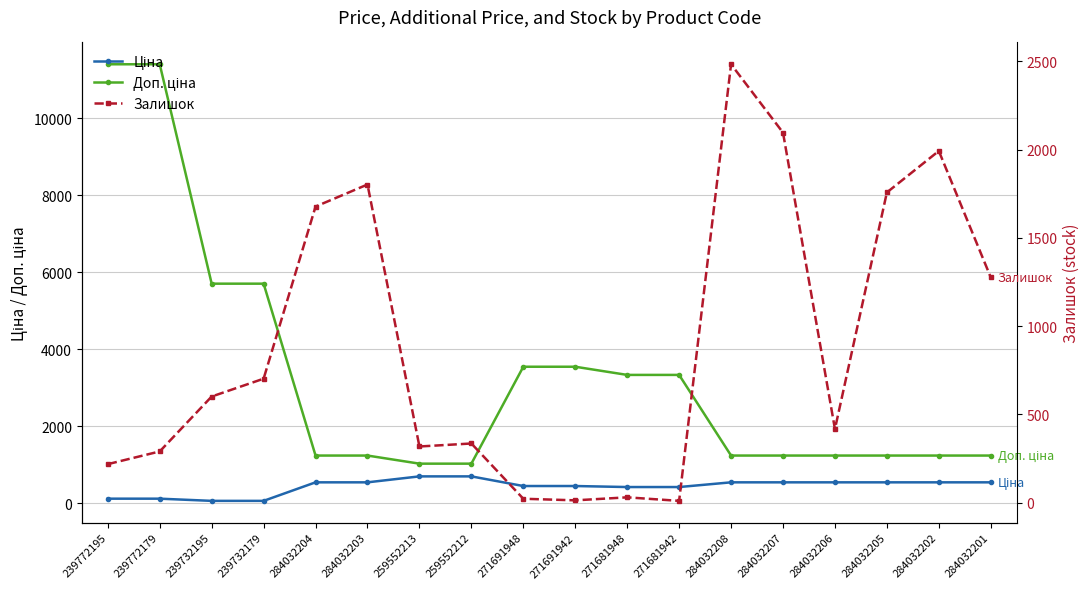

What is the minimum value shown in the chart?

10.0